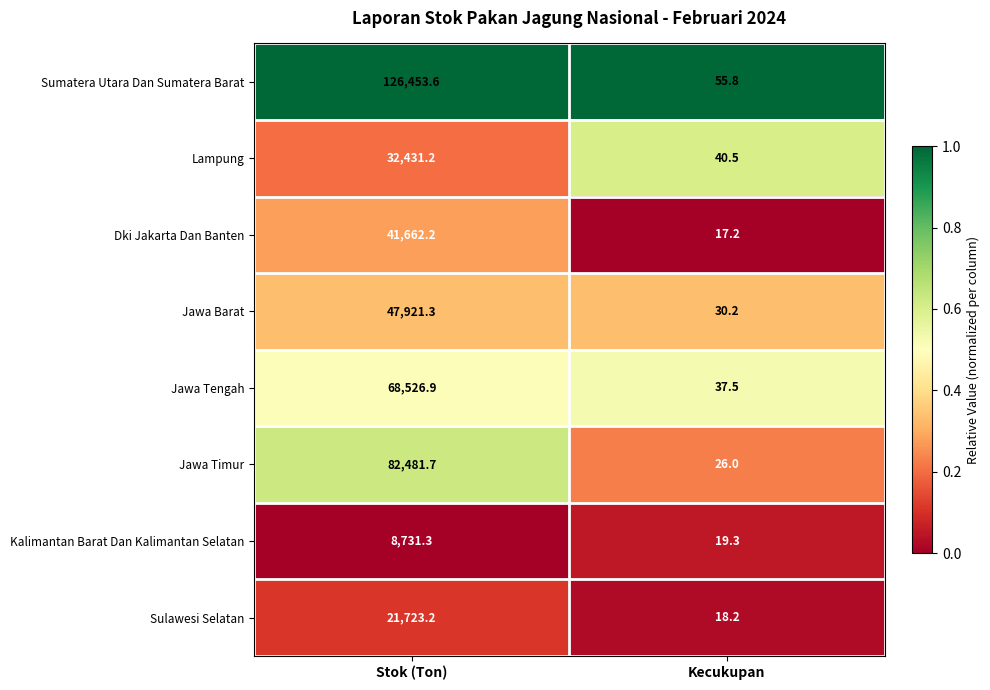

Reading right to left, extract all data points from this chart.

Sumatera Utara Dan Sumatera Barat: 55.8	126453.6
Lampung: 40.5	32431.2
Dki Jakarta Dan Banten: 17.2	41662.2
Jawa Barat: 30.2	47921.3
Jawa Tengah: 37.5	68526.9
Jawa Timur: 26.0	82481.7
Kalimantan Barat Dan Kalimantan Selatan: 19.3	8731.3
Sulawesi Selatan: 18.2	21723.2